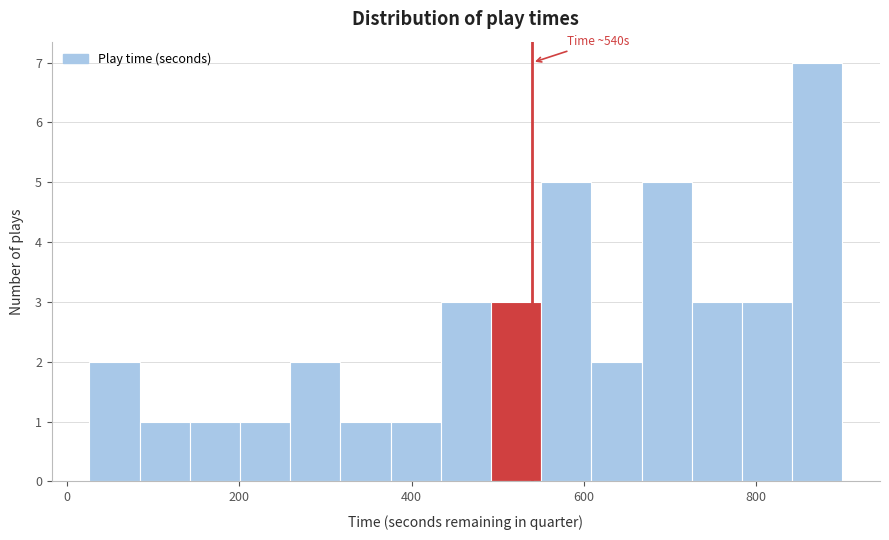

Read against the x-axis, roughly where is the centre of the tallest bar?

880